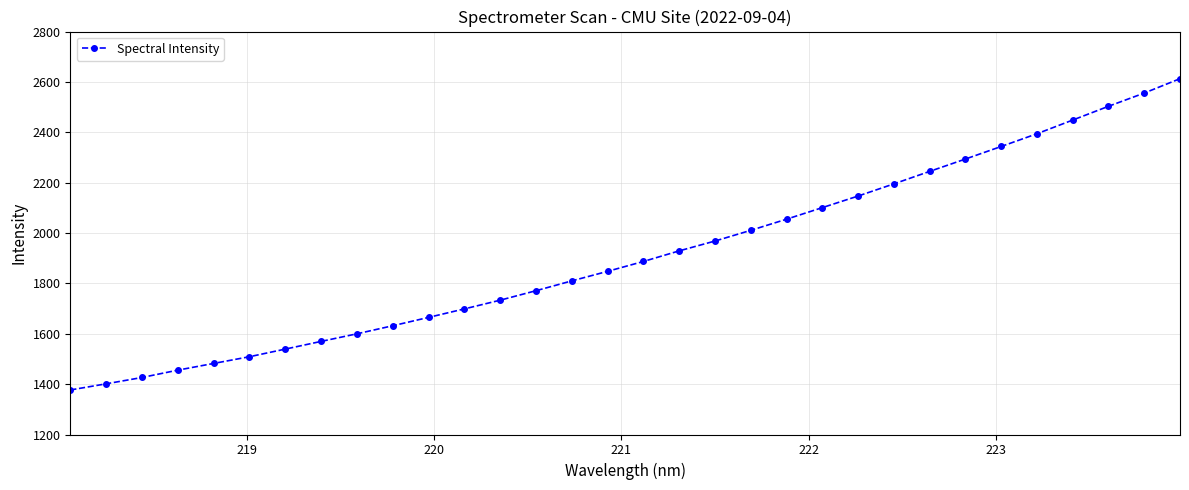

What is the value of the 16th point from the left?

1847.9